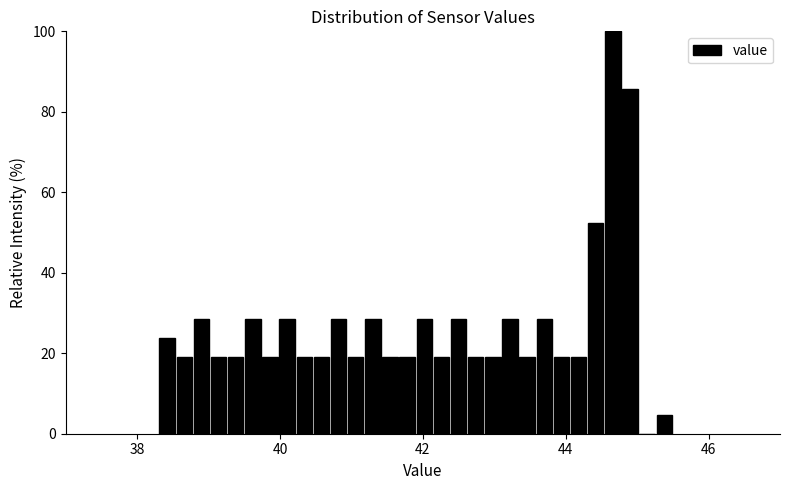

Around what value on the x-axis is the tallest bar? Give the approximate position of its centre, as read against the axis.

44.6